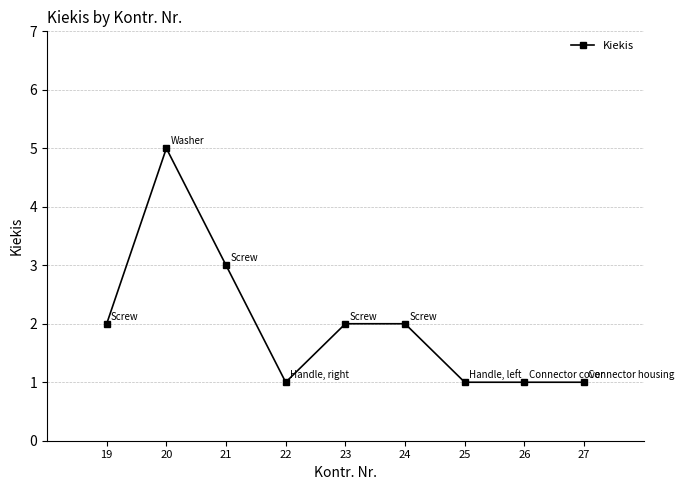

What is the sum of all values?

18